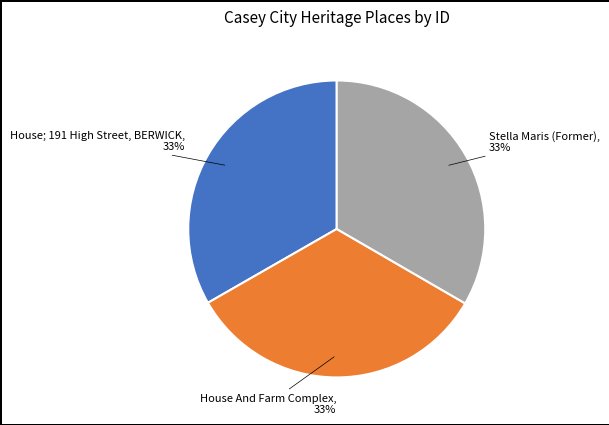

Is there a majority slice in this chart?

No